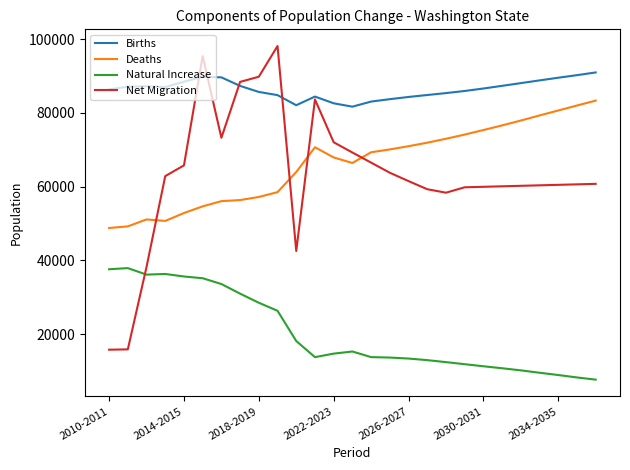

What is the difference between the maximum and second lowest values in the Births series?

8900